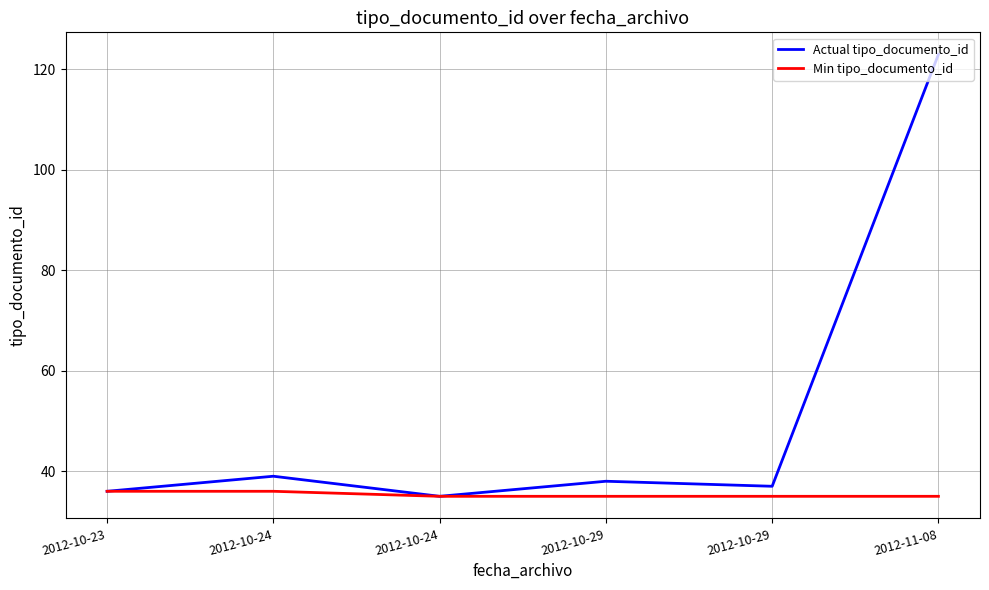

Reading right to left, list all the values displayed in this chart.

Actual tipo_documento_id: 123	37	38	35	39	36
Min tipo_documento_id: 35	35	35	35	36	36